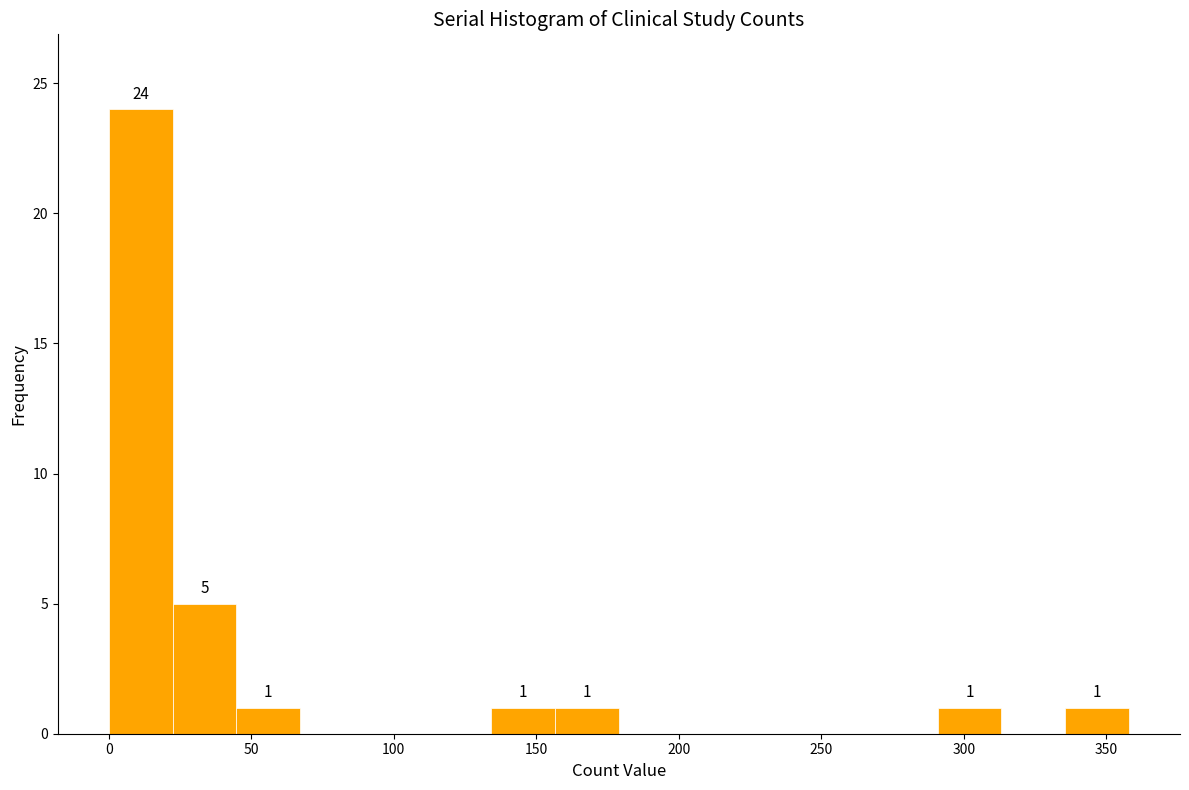

Which range on the x-axis has the tallest bar?

0 to 20